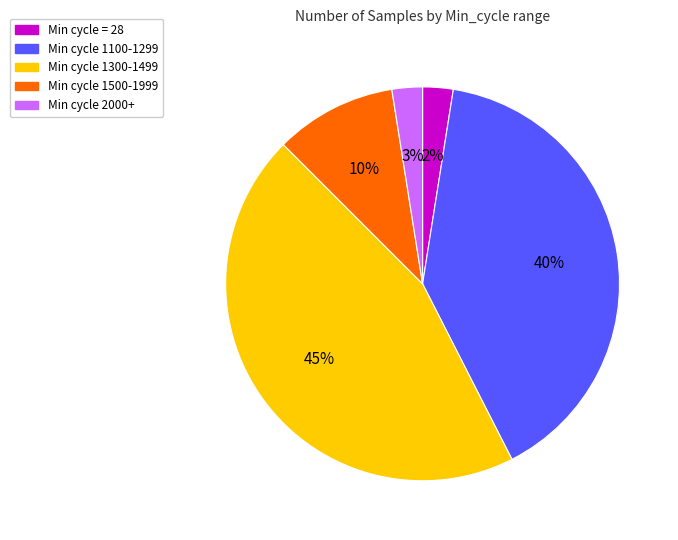

Count the number of slices in the pie.

5